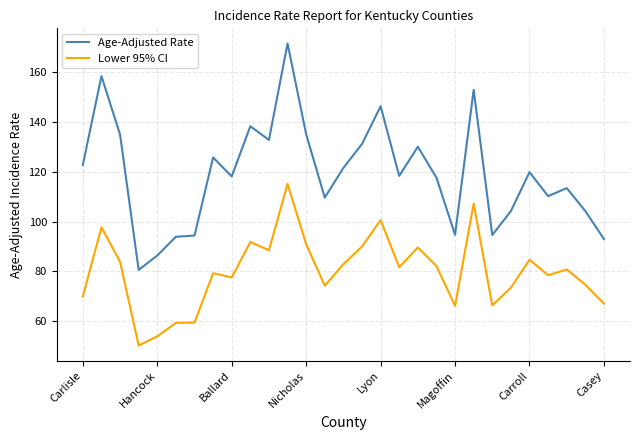

List the series in order of their peak value, highest first.

Age-Adjusted Rate, Lower 95% CI